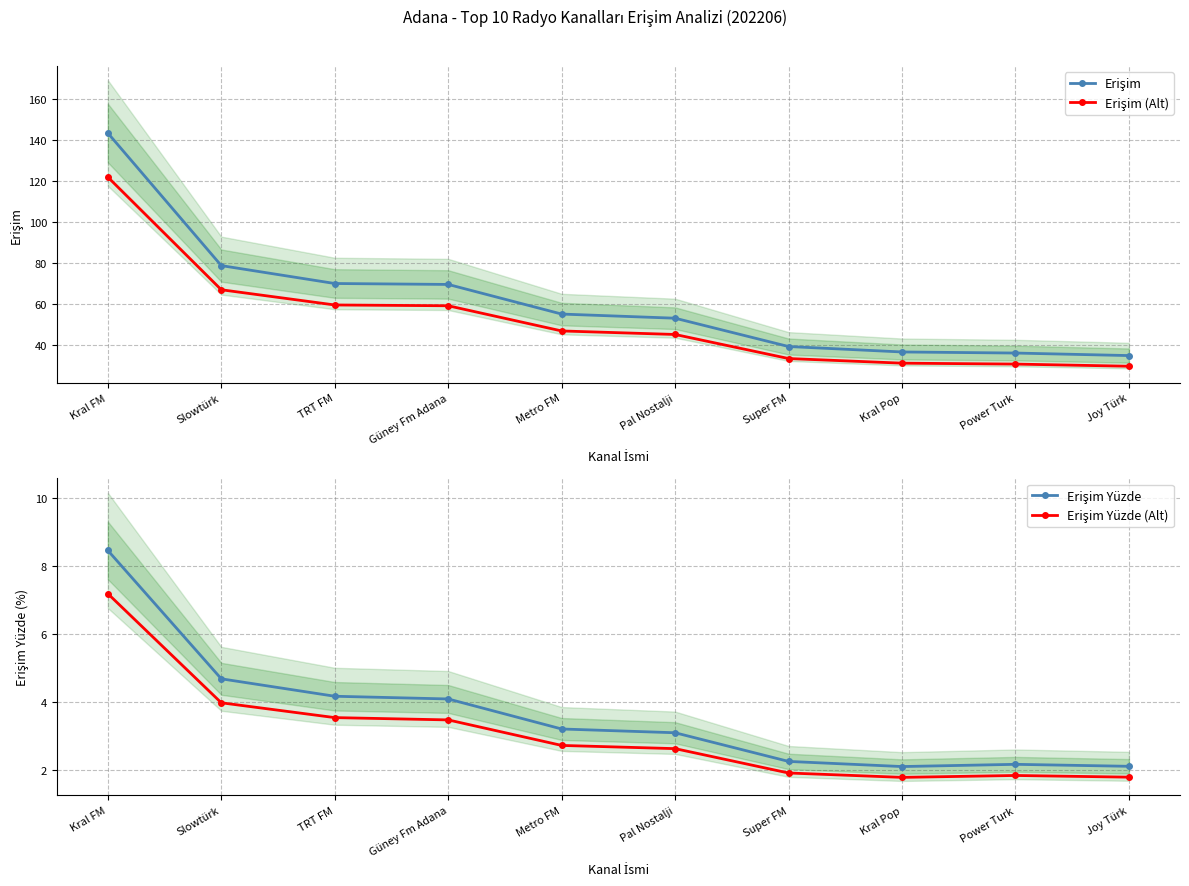

What is the label of the 10th point from the left?

Joy Türk